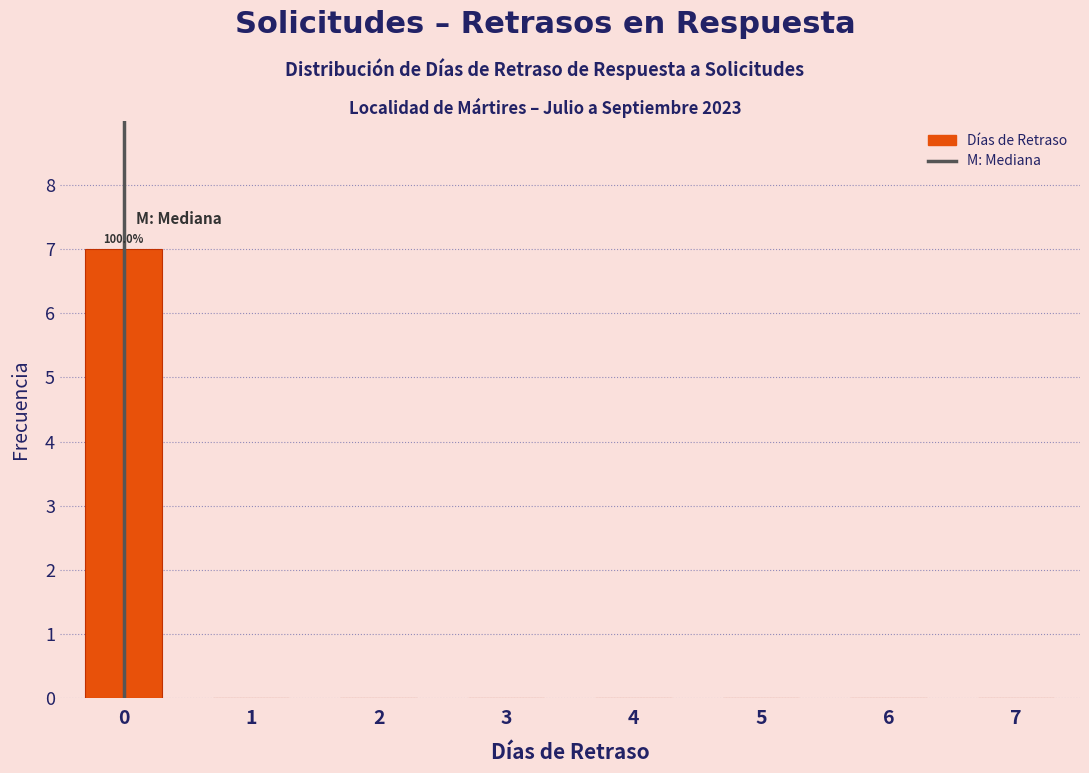

Which range on the x-axis has the tallest bar?

-0.5 to 0.5